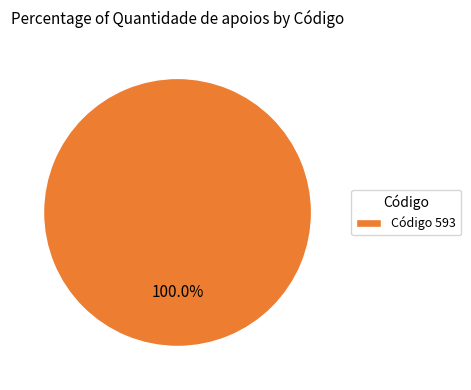

How many slices are in this pie chart?

1